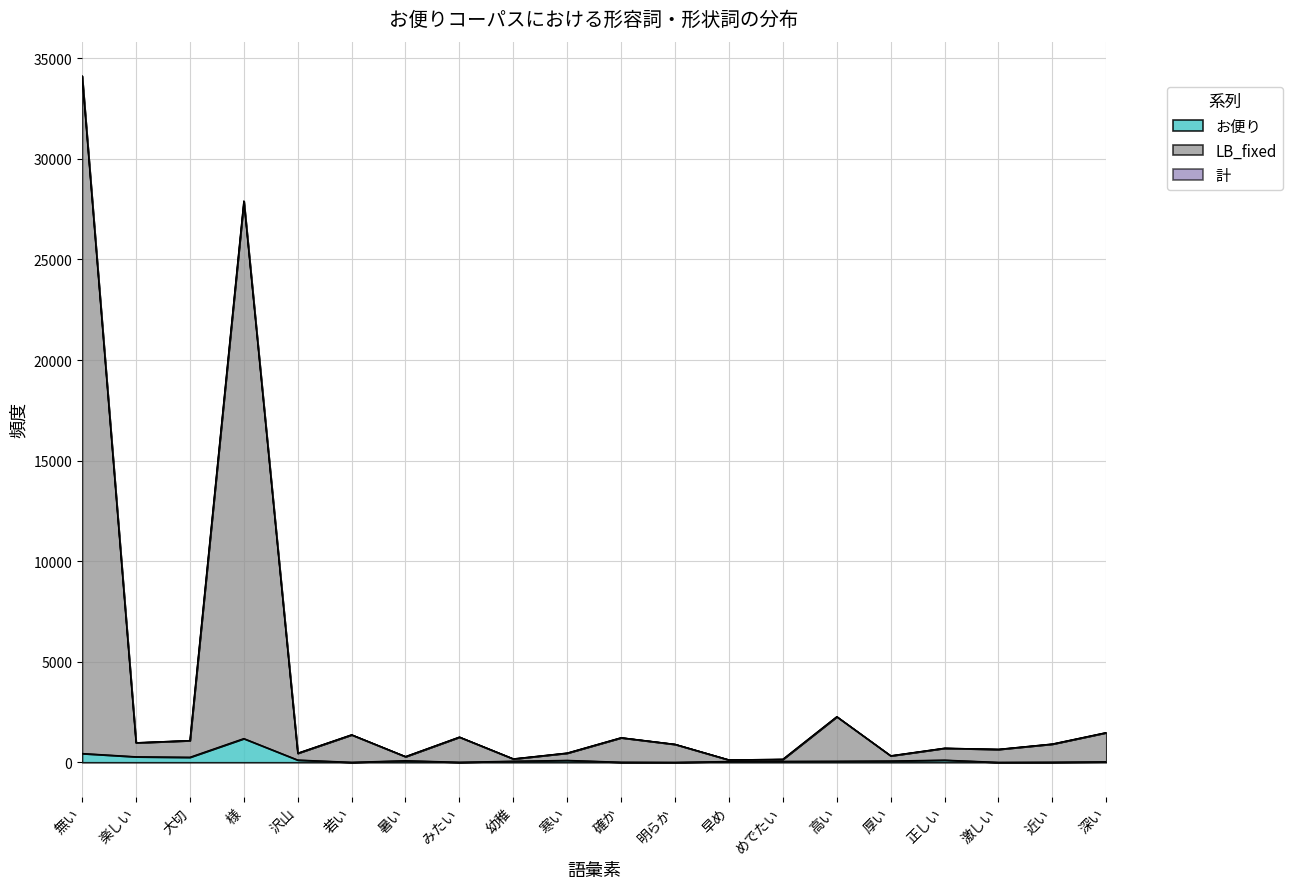

At which category does LB_fixed reach its first local peak?

様